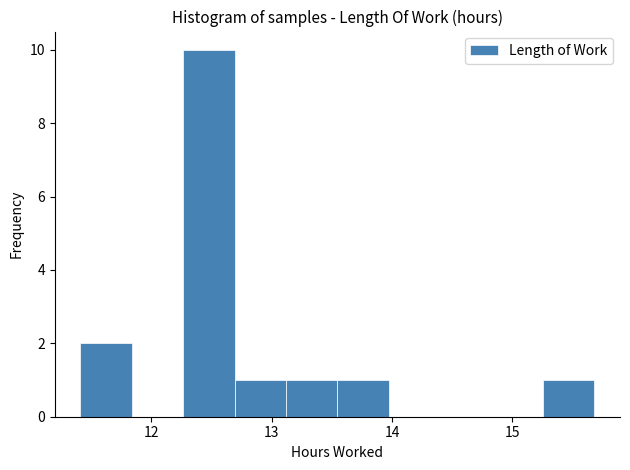

Reading left to right, list every bar in this chart as the range it spans on the x-axis followed by its height. Neither the bar edges nor the heights are printed on the chart, so give them approximately, as read against the axes.

11.4 to 11.8: 2
11.8 to 12.3: 0
12.3 to 12.7: 10
12.7 to 13.1: 1
13.1 to 13.5: 1
13.5 to 14.0: 1
14.0 to 14.4: 0
14.4 to 14.8: 0
14.8 to 15.3: 0
15.3 to 15.7: 1